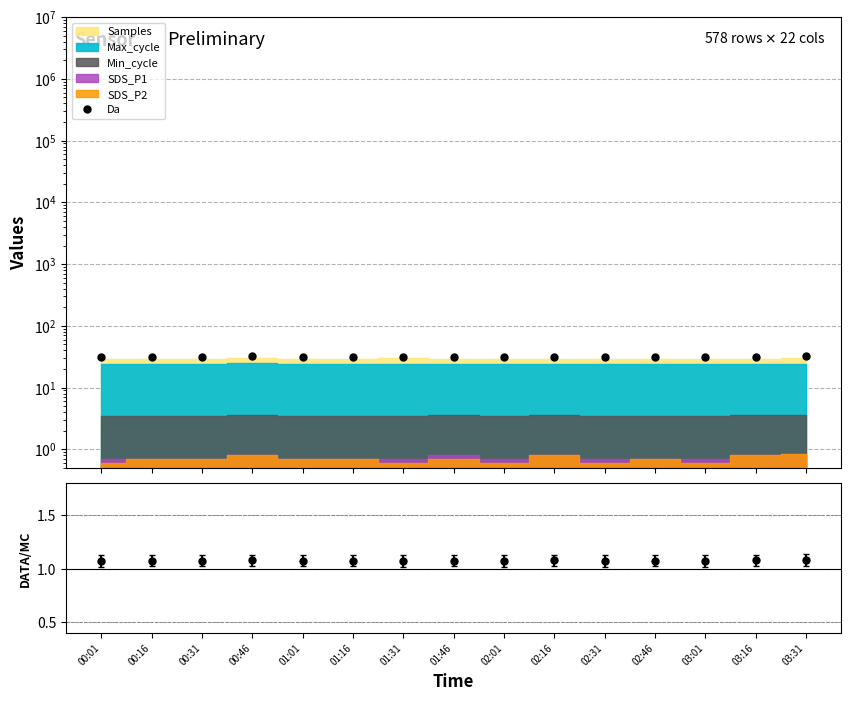

The value of ratio at 02:31 is 1.1. True or false?

True